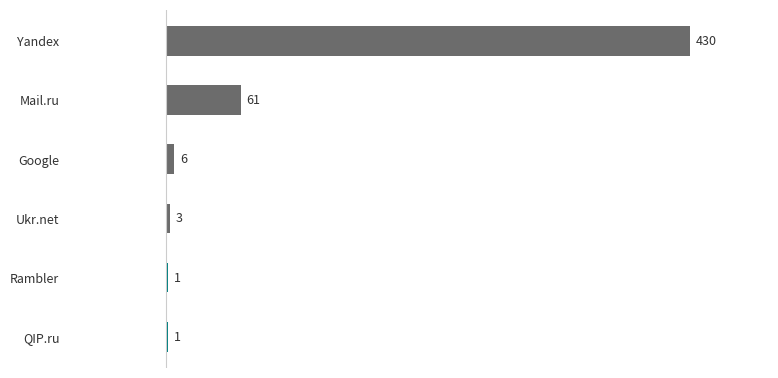

What is the sum of the values at Ukr.net and Yandex?

433